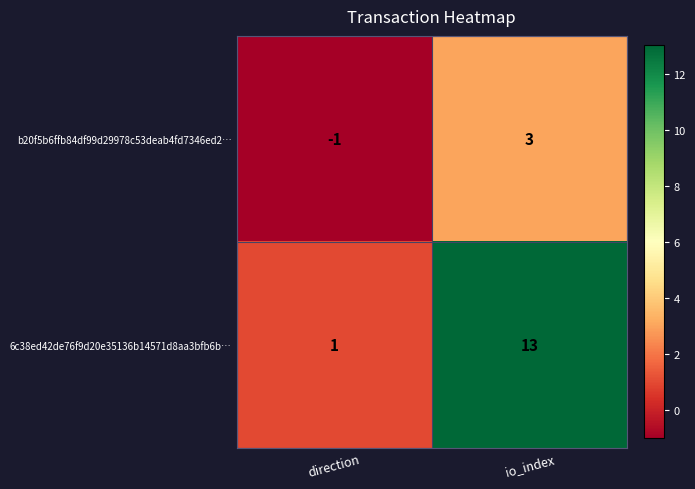

Rank the series by their average value, from lowest to highest.

b20f5b6ffb84df99d29978c53deab4fd7346ed2…, 6c38ed42de76f9d20e35136b14571d8aa3bfb6b…